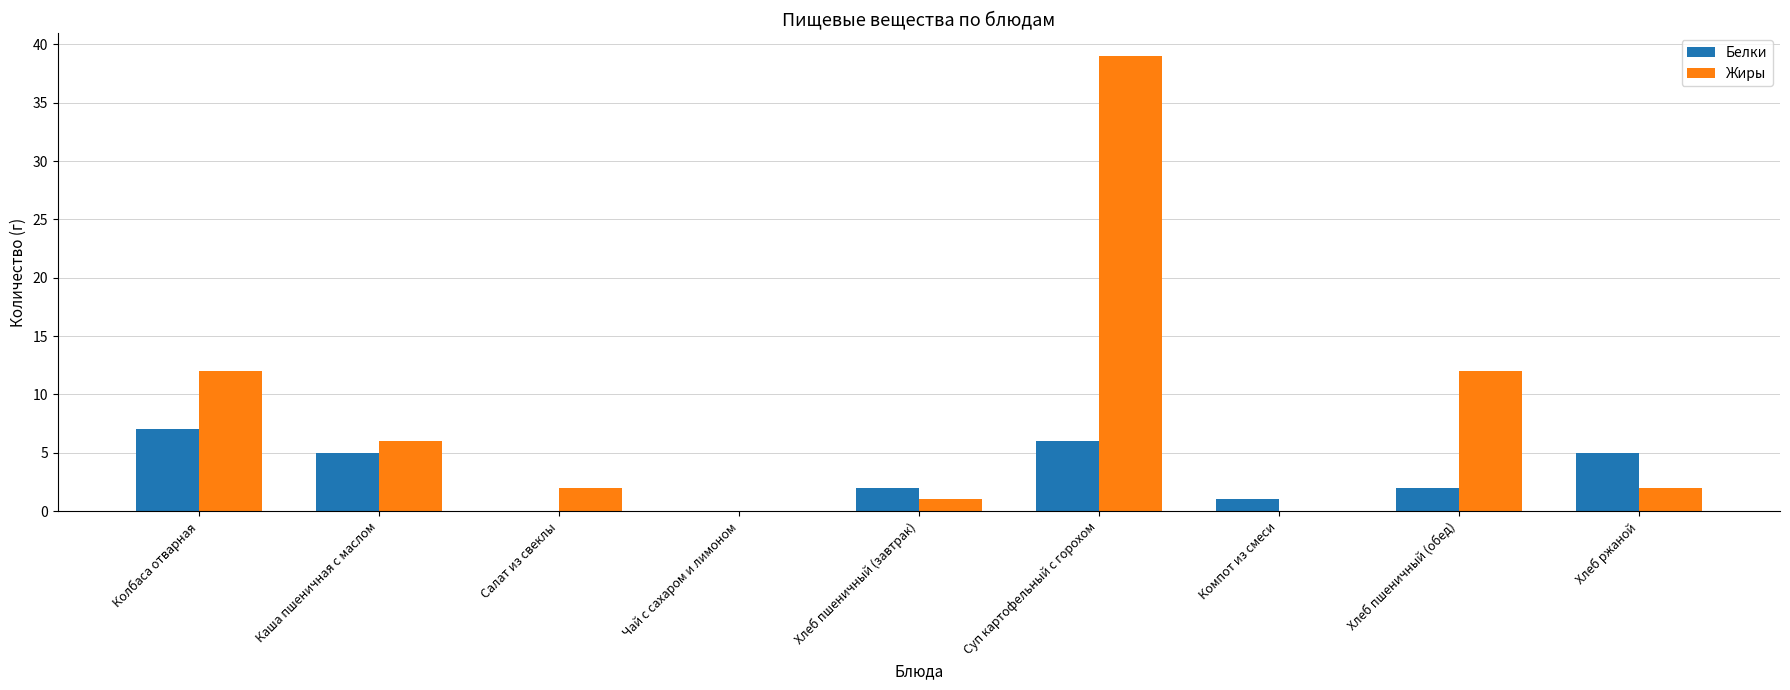

At which category does the chart reach its peak across all series?

Суп картофельный с горохом